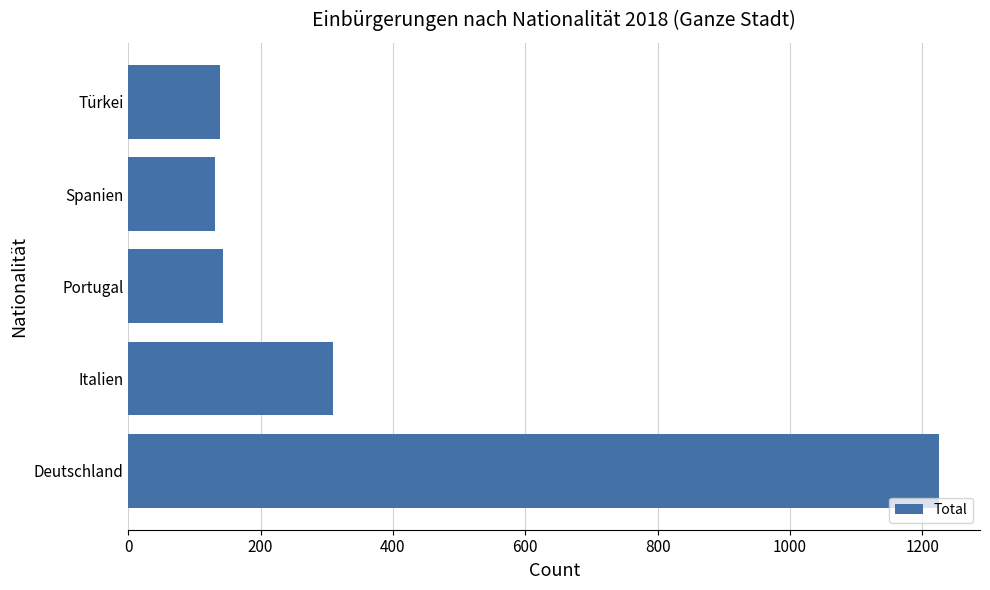

Between Deutschland and Italien, which is larger?

Deutschland